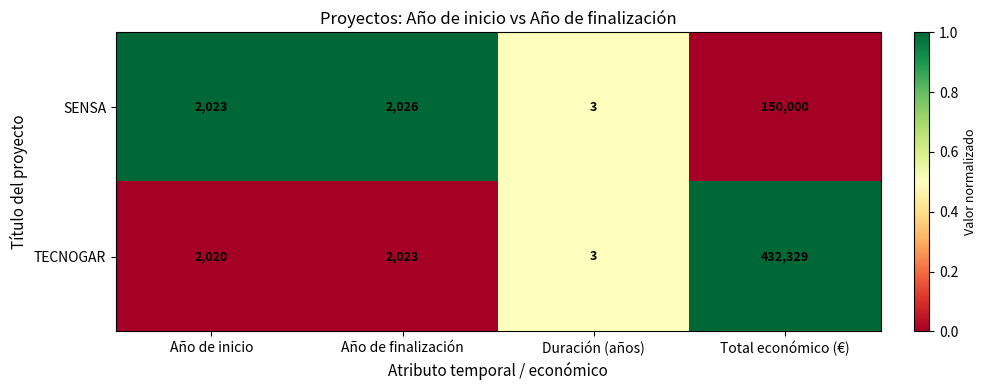

Which series has the largest total across all categories?

TECNOGAR